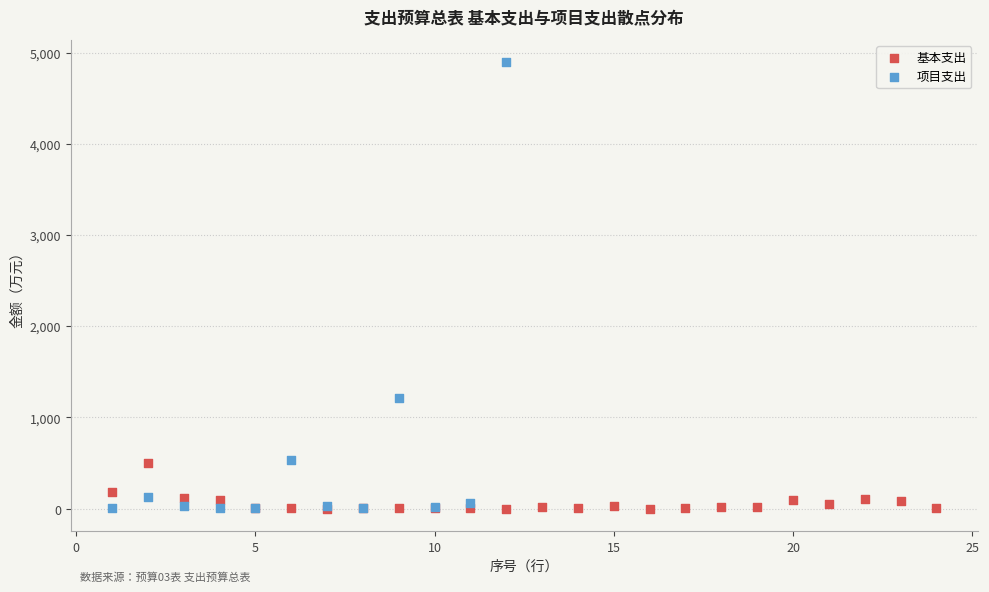

Which series contains the highest Y value?

项目支出